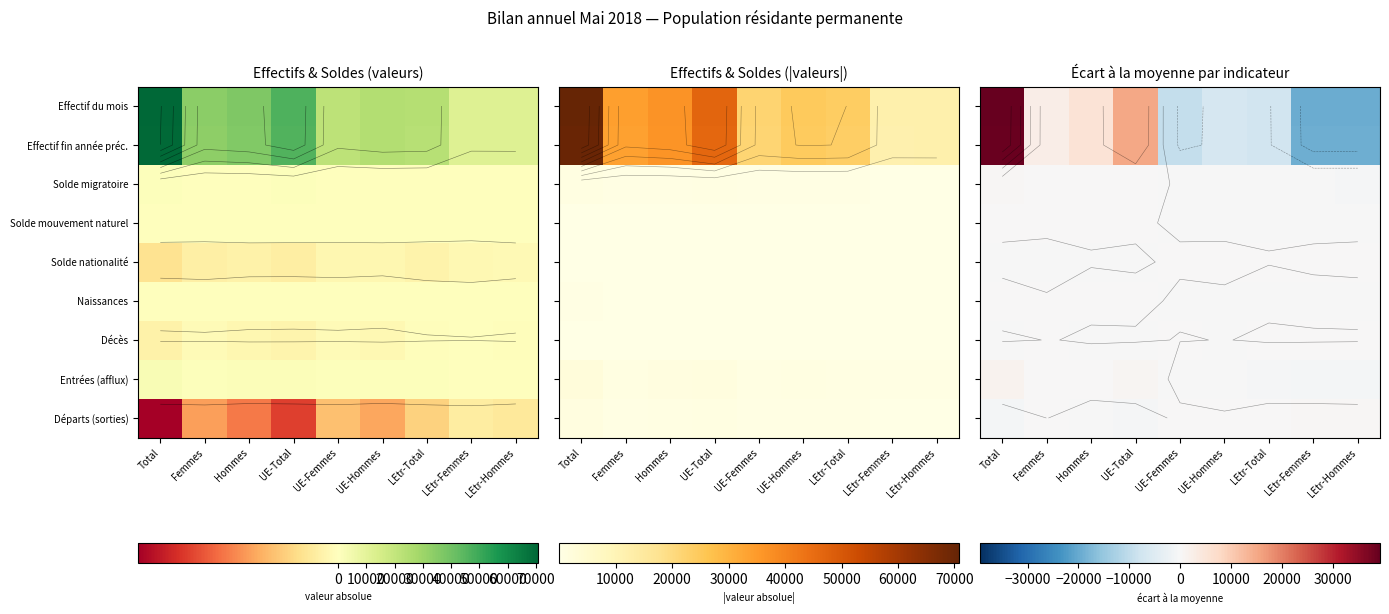

What is the approximate value of Solde nationalité at Femmes?

-19.9